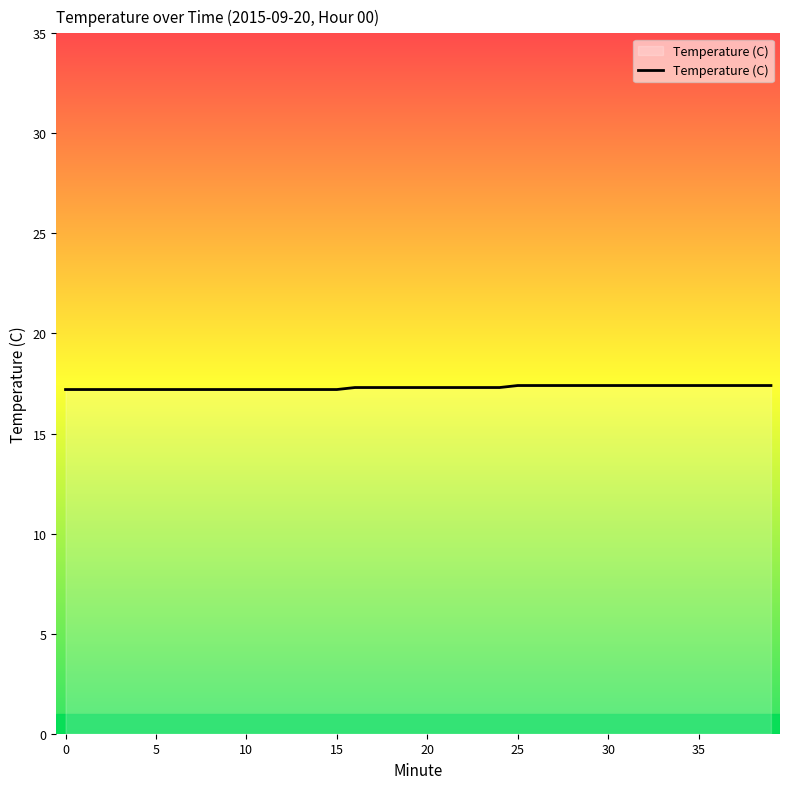

Count the values in the range 17 to 18.

40